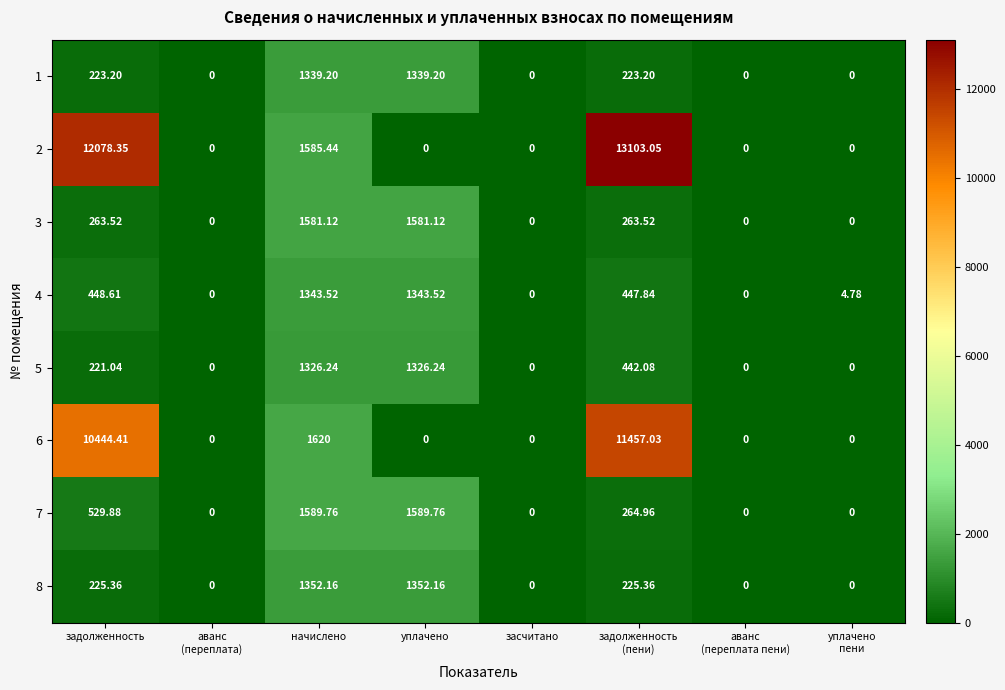

Where does the 4 series first go above 447?

задолженность